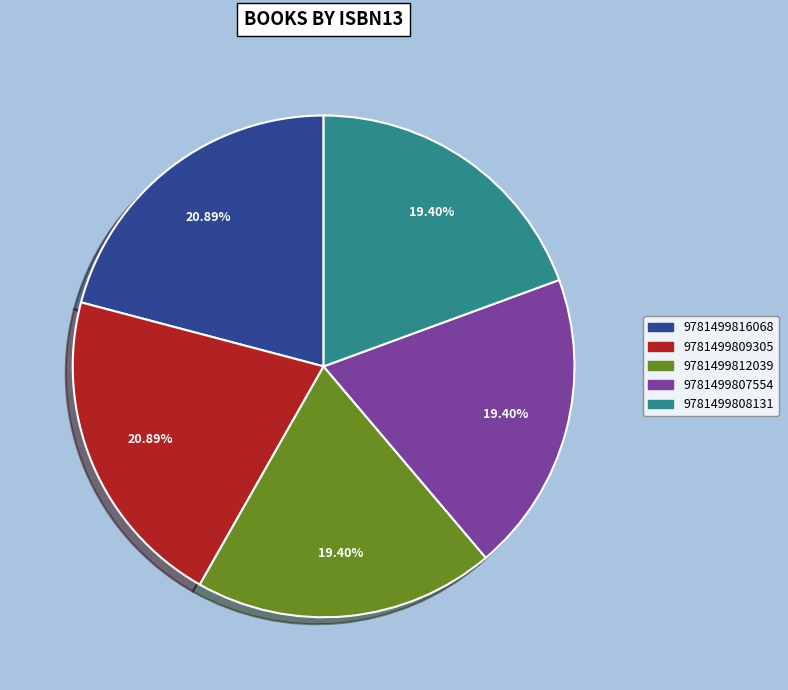

The 9781499812039 slice represents 29% of the pie. True or false?

False